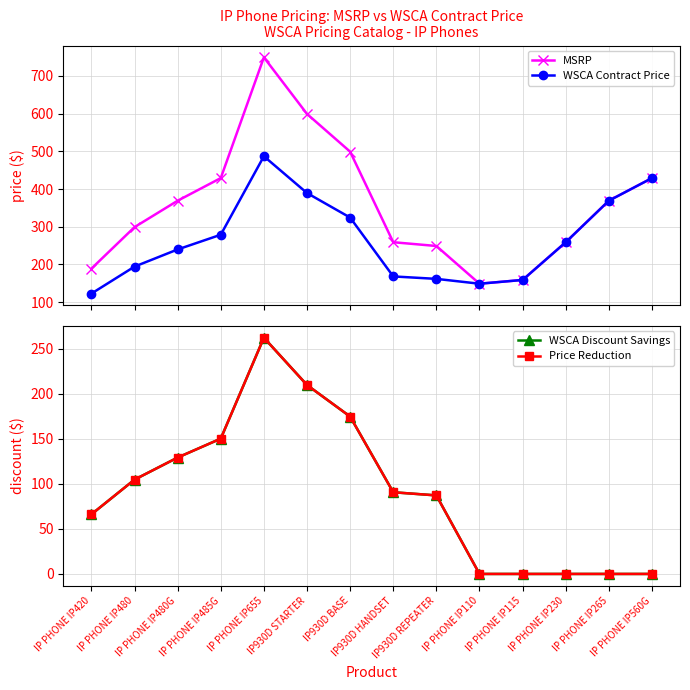

At how many categories does at least one series exceed 336?

7